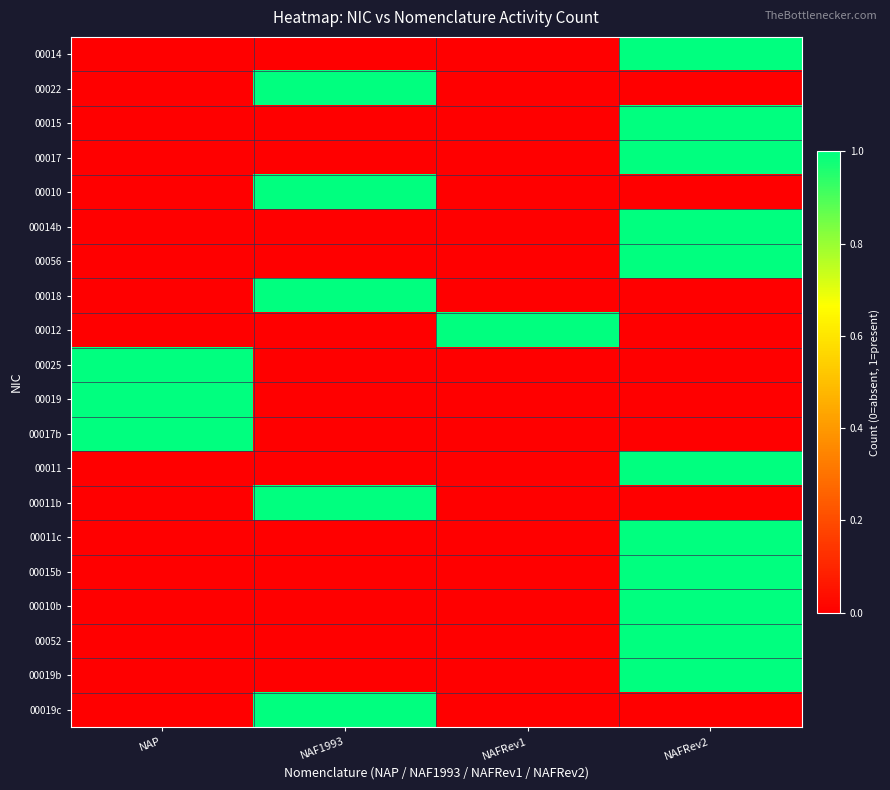

List the series in order of their peak value, lowest first.

00014, 00022, 00015, 00017, 00010, 00014b, 00056, 00018, 00012, 00025, 00019, 00017b, 00011, 00011b, 00011c, 00015b, 00010b, 00052, 00019b, 00019c